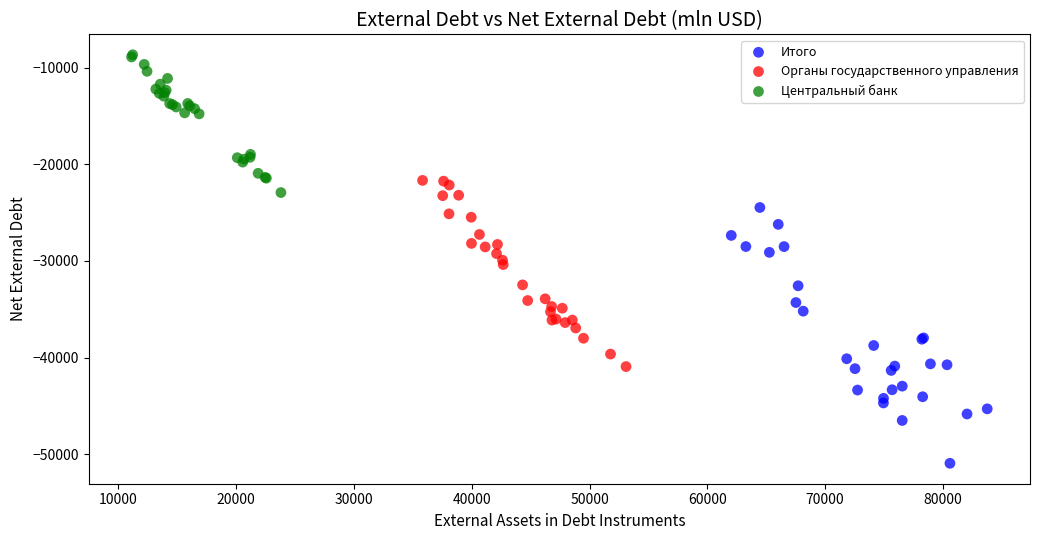

Which series reaches the minimum Y coordinate?

Итого